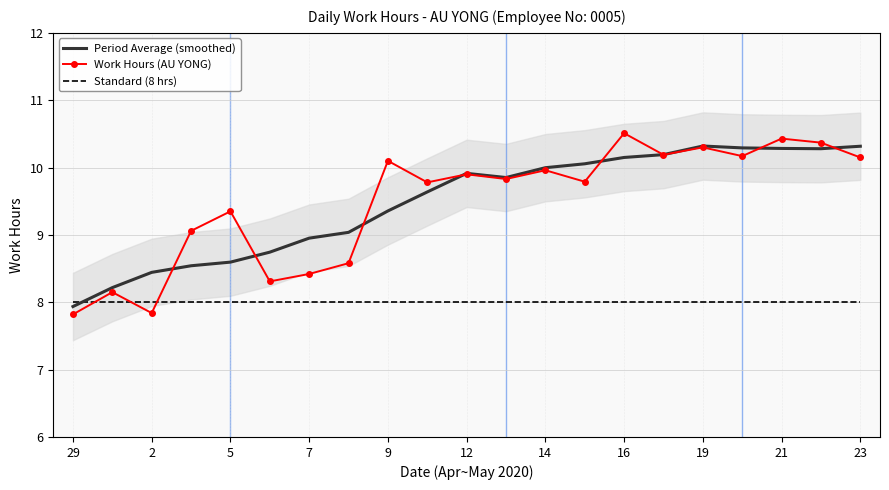

Which series ends up on top after the final intersection of Work Hours (AU YONG) and Standard (8 hrs)?

Work Hours (AU YONG)